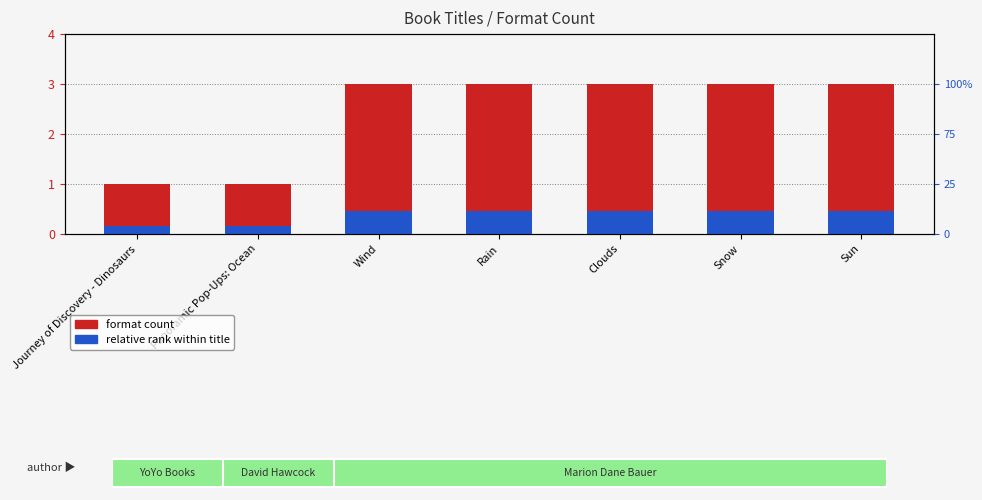

What is the sum of all relative rank within title values?

2.5